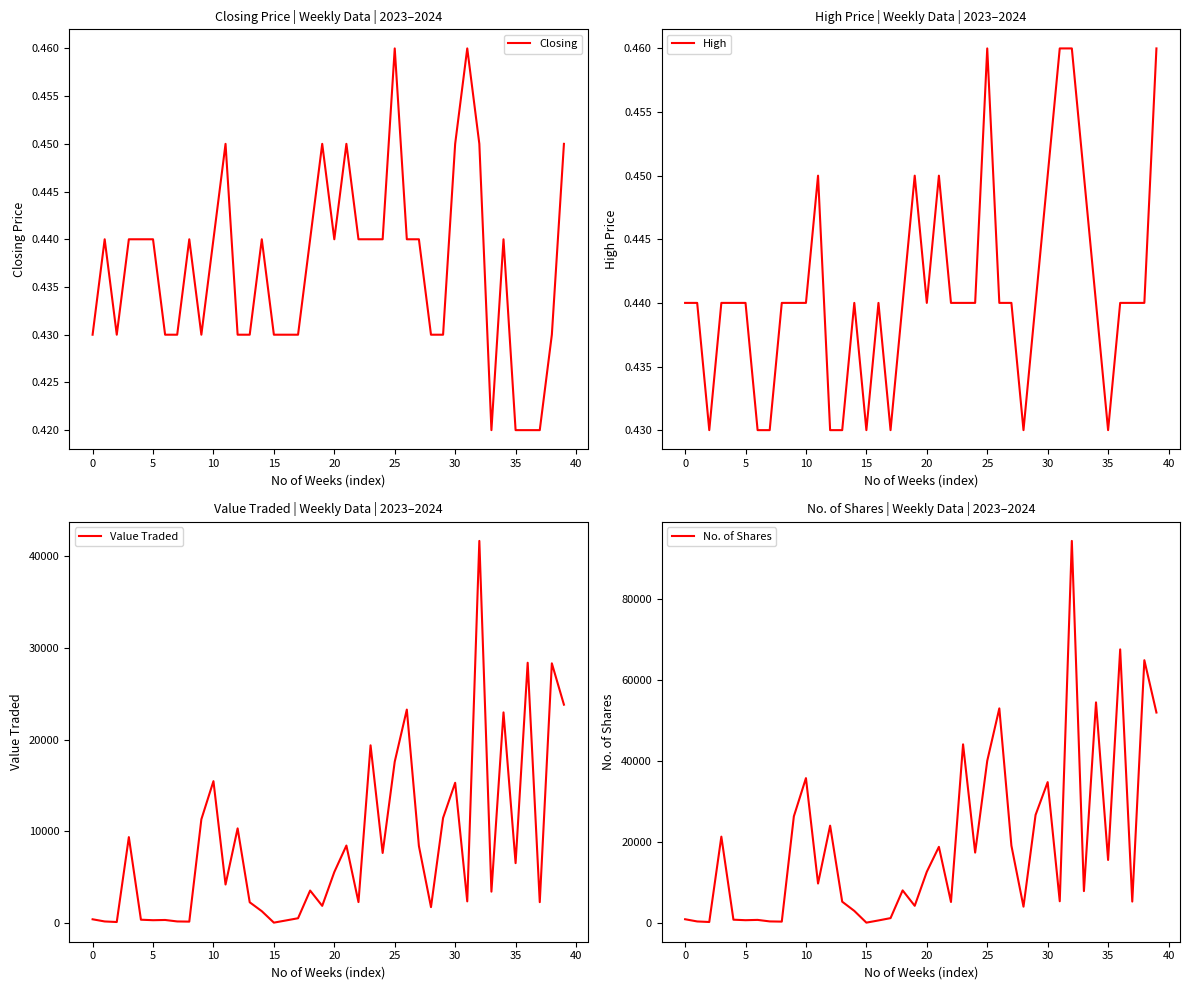

What is the value of the No. of Shares point at the 38th from the left?

5248.0